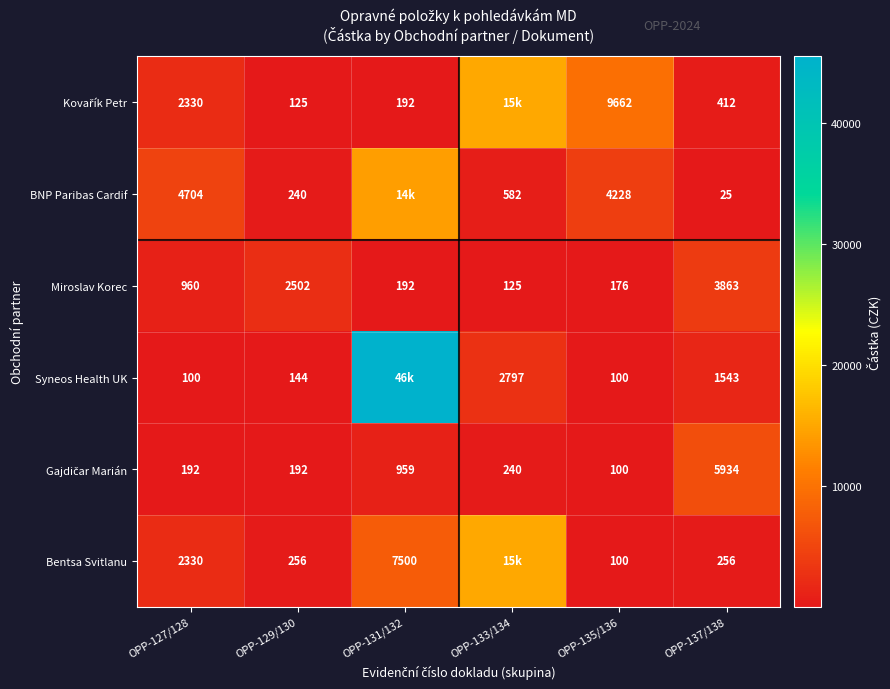

What is the sum of the Bentsa Svitlanu values at OPP-127/128 and OPP-131/132?

9830